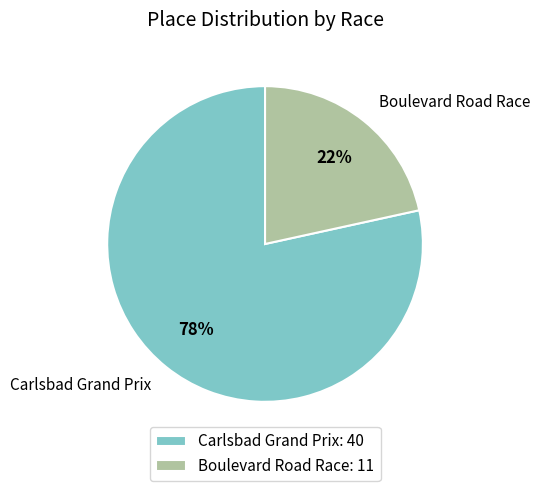

What is the majority slice?

Carlsbad Grand Prix